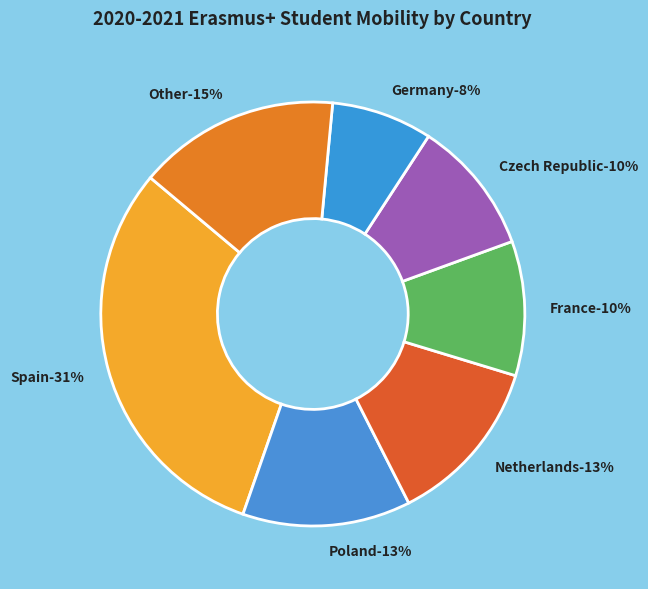

Combined, do Netherlands and Spain account for over 50%?

No